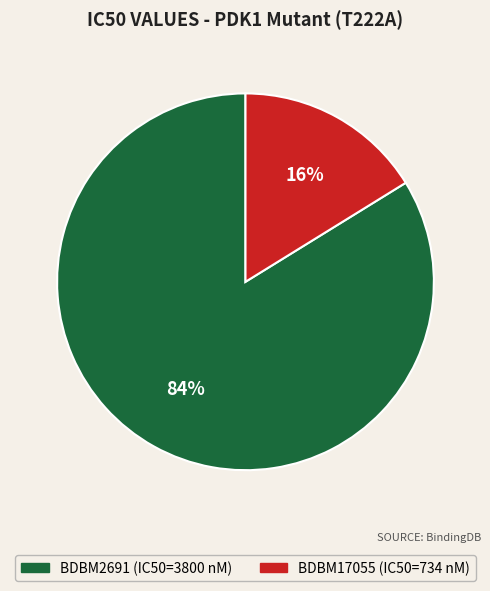

Does BDBM17055 represent more than half of the total?

No